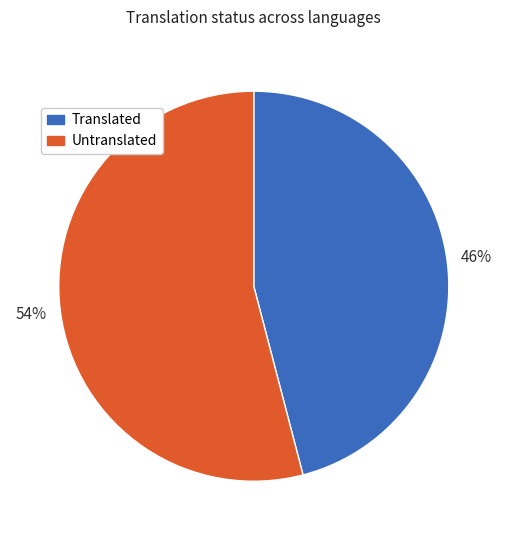

To the nearest percent, what is the difference between the largest and smallest slice percentages?

8%